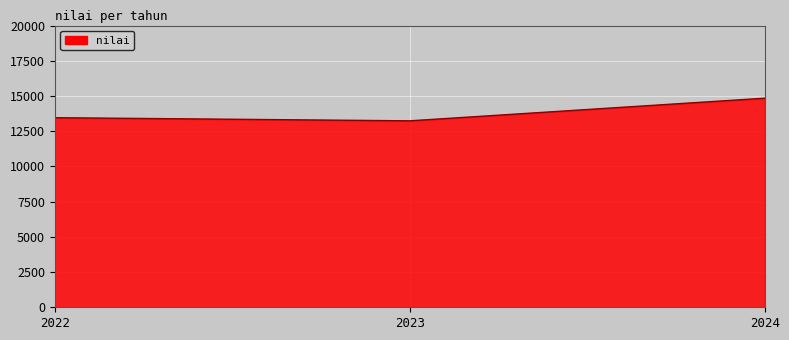

What is the maximum value shown in the chart?

14844